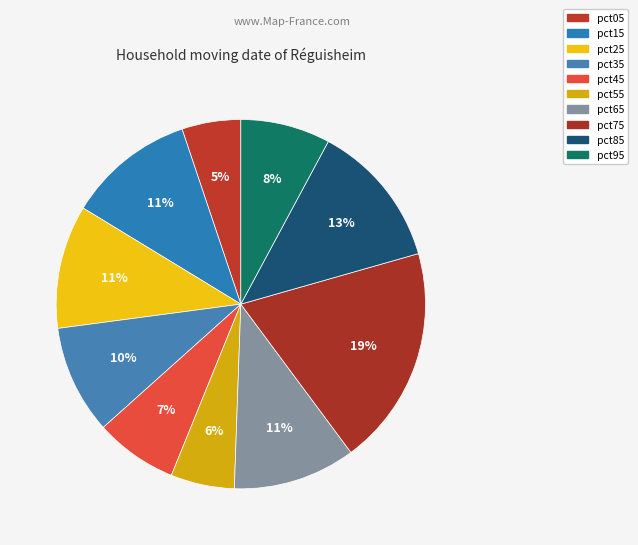

To the nearest percent, what portion does pct65 represent?

11%